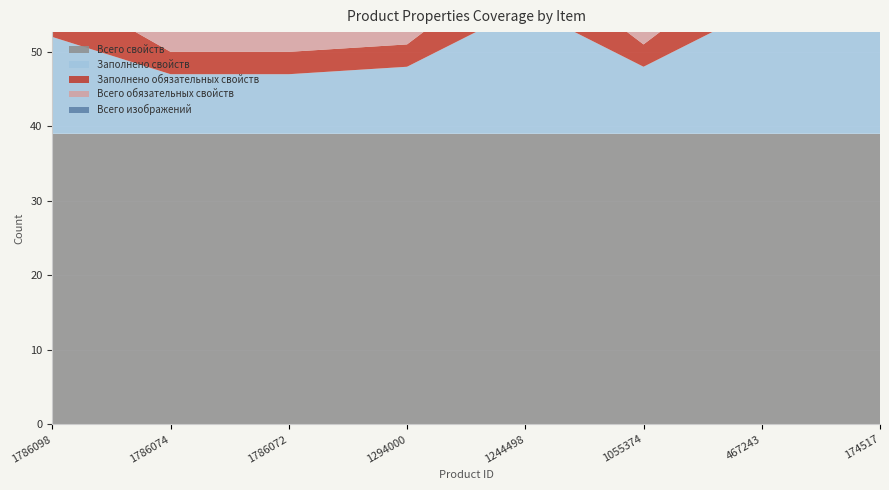

Reading right to left, what are all the values shown in this chart?

Всего изображений: 174517=8	467243=13	1055374=0	1244498=2	1294000=2	1786072=0	1786074=5	1786098=7
Заполнено свойств: 174517=20	467243=17	1055374=9	1244498=17	1294000=9	1786072=8	1786074=8	1786098=13
Заполнено обязательных свойств: 174517=7	467243=7	1055374=3	1244498=7	1294000=3	1786072=3	1786074=3	1786098=7
Всего свойств: 174517=39	467243=39	1055374=39	1244498=39	1294000=39	1786072=39	1786074=39	1786098=39
Всего обязательных свойств: 174517=10	467243=10	1055374=10	1244498=10	1294000=10	1786072=10	1786074=10	1786098=10